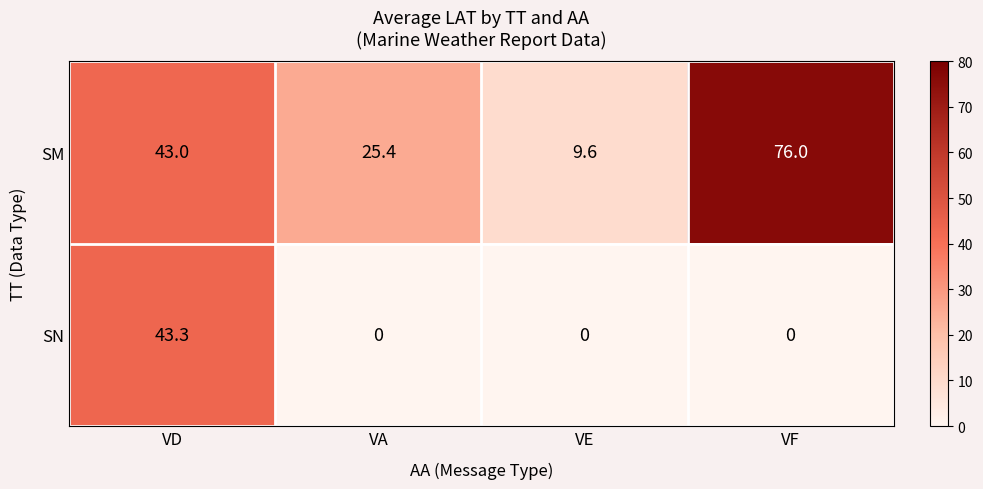

Which series changed the most between VD and VA?

SN